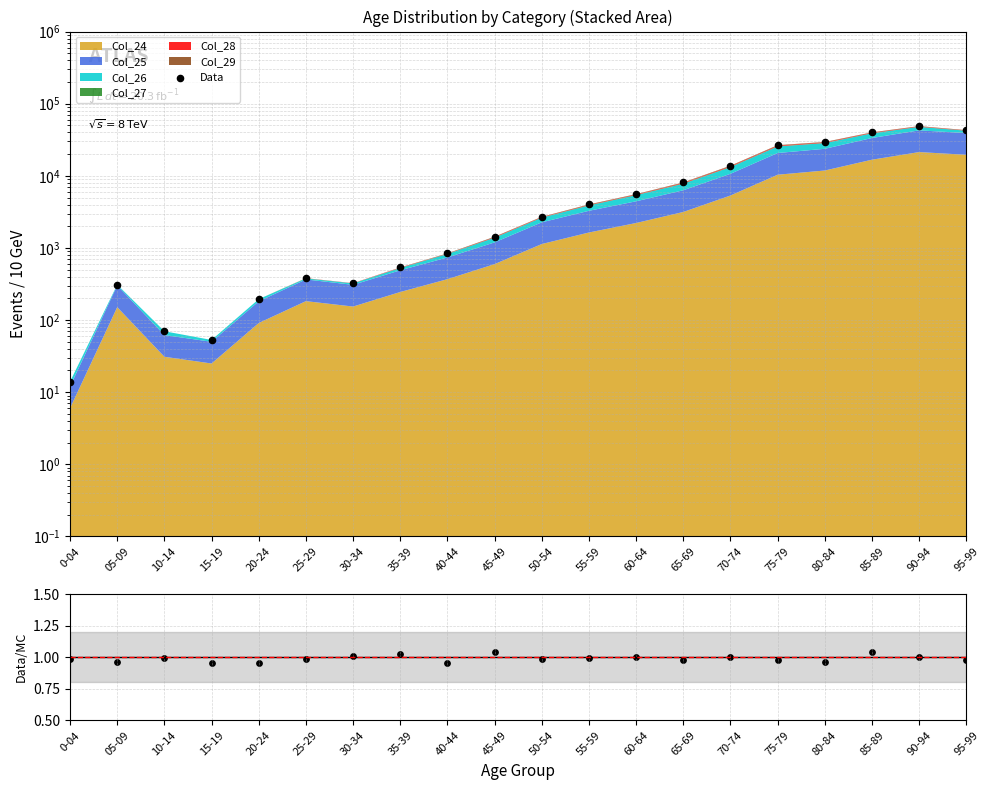

What is the ratio of the value at 80-84 to the value at 45-49?

20.6